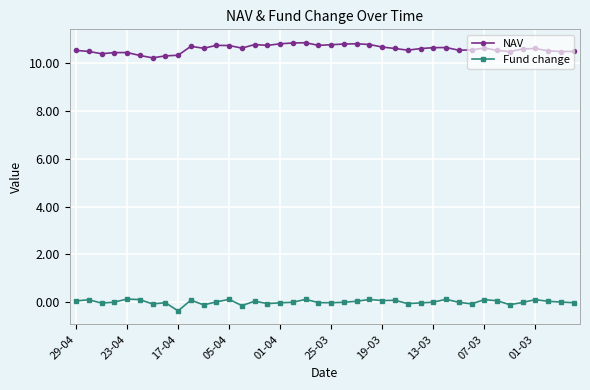

True or false: Fund change and NAV cross at least once.

False